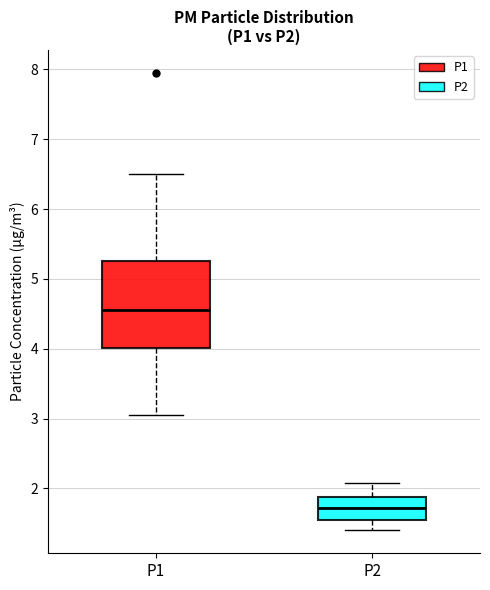

Reading left to right, transcribe this box plot: for each box, give where its median line is, the range the box spans, and where its two whiskers end, as read against the y-axis. The values are not printed on the chart, so give them approximately, as read against the axis.

P1: median 4.6, box 4.0 to 5.3, whiskers 3.1 to 6.5
P2: median 1.7, box 1.5 to 1.9, whiskers 1.4 to 2.1